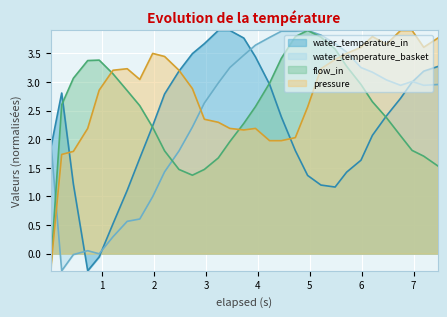

Rank the series by their average value, from lowest to highest.

water_temperature_in, water_temperature_basket, flow_in, pressure